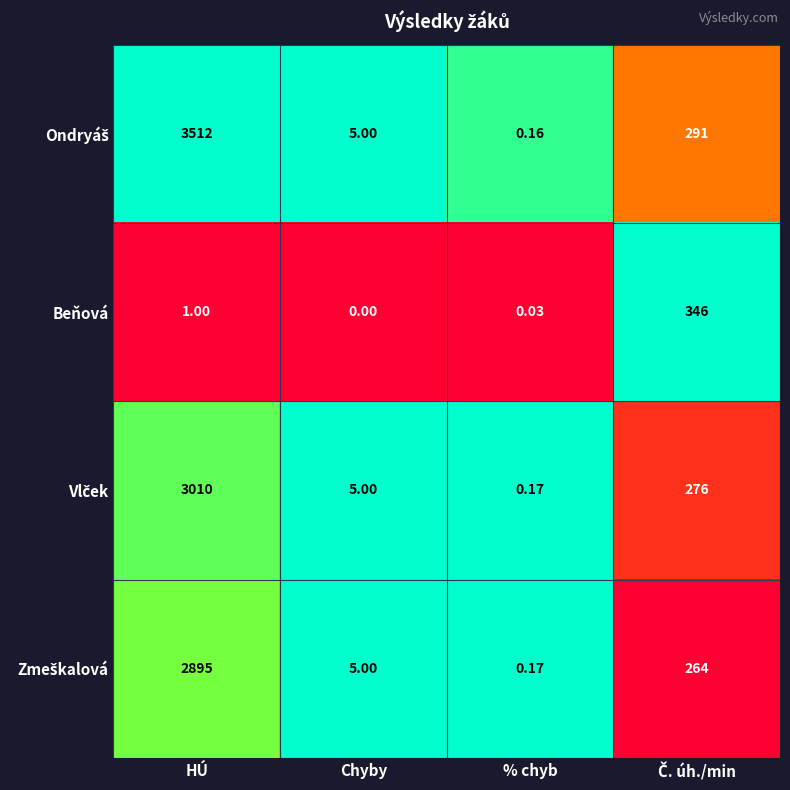

How many categories are shown in the chart?

4